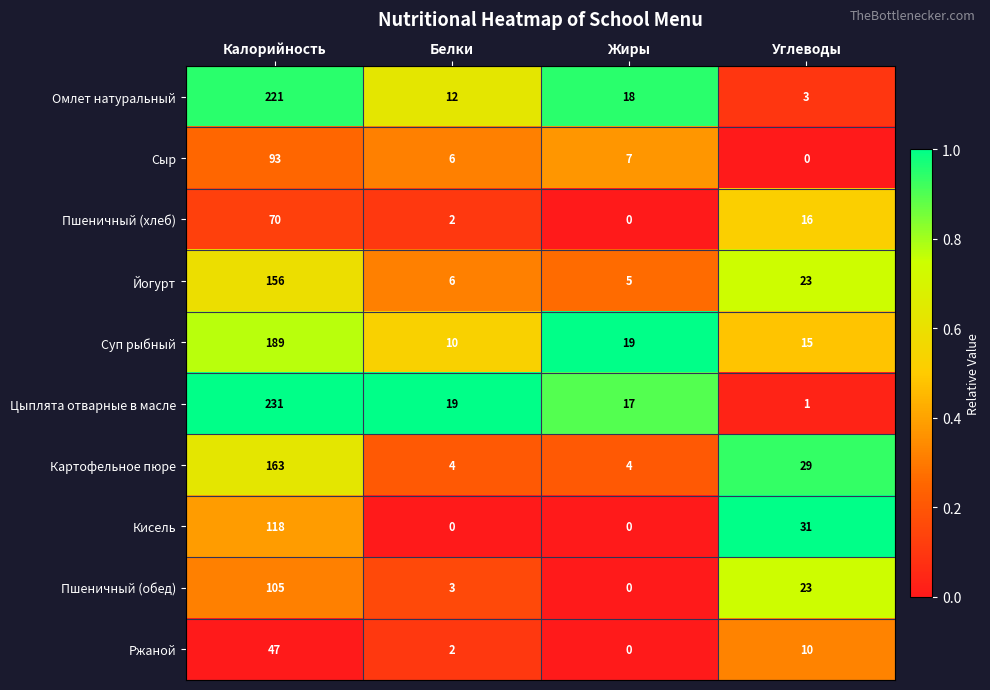

What is the sum of all Омлет натуральный values?

254